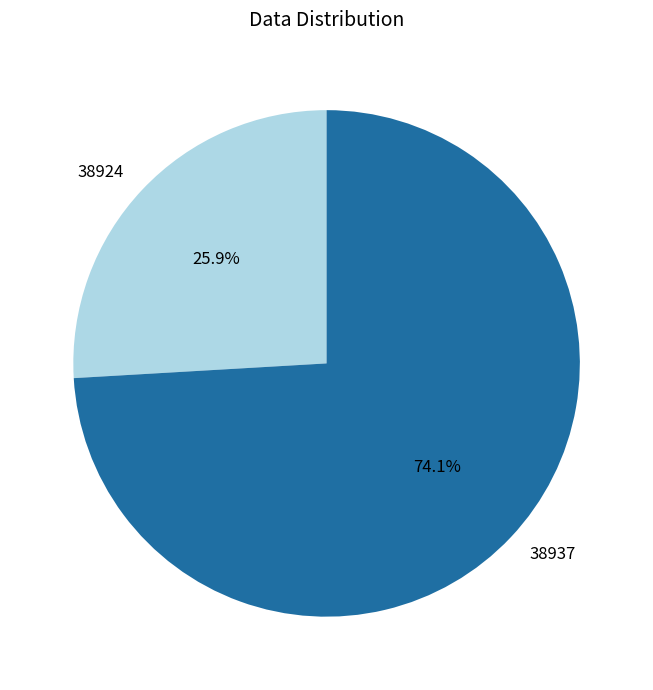

To the nearest percent, what is the combined percentage of 38937 and 38924?

100%